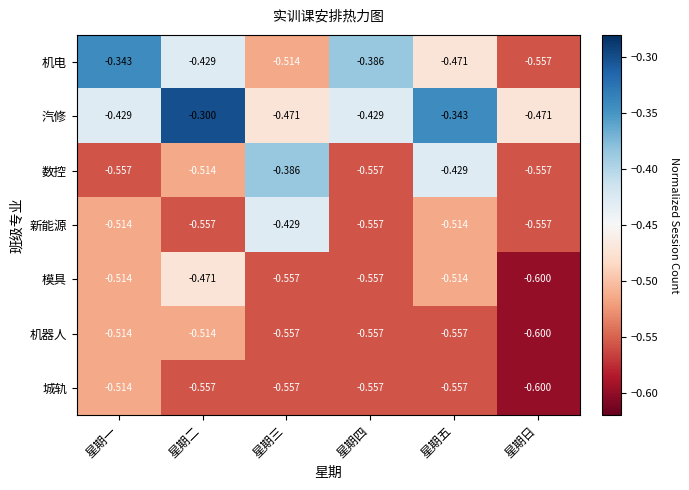

At which label is 数控 closest to 0?

星期三